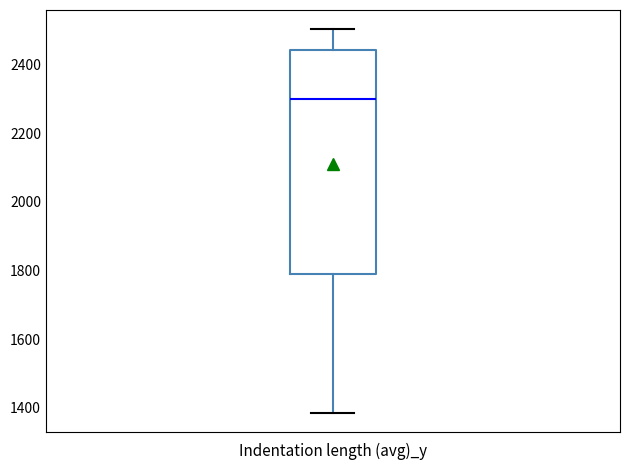

Where does the upper whisker of the box end on the y-axis? The values are not printed on the chart, so give them approximately, as read against the axis.

2500